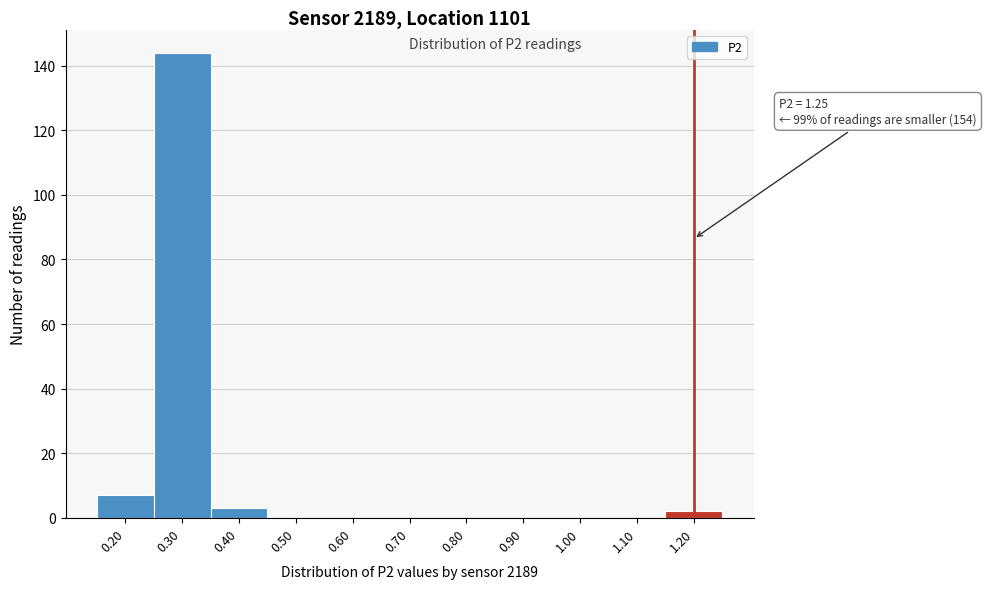

Reading left to right, extract all data points from this chart.

0.20=7	0.30=144	0.40=3	0.50=0	0.60=0	0.70=0	0.80=0	0.90=0	1.00=0	1.10=0	1.20=2